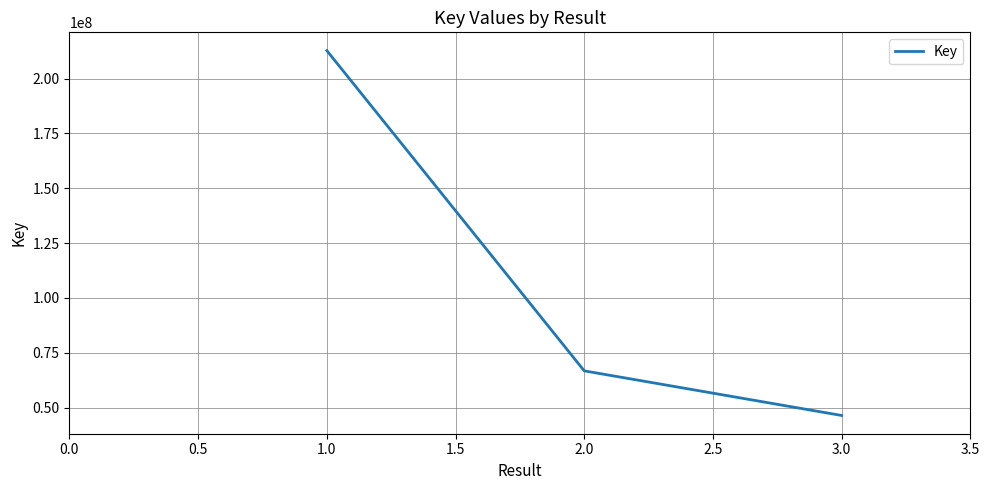

How many distinct data groups are displayed?

1